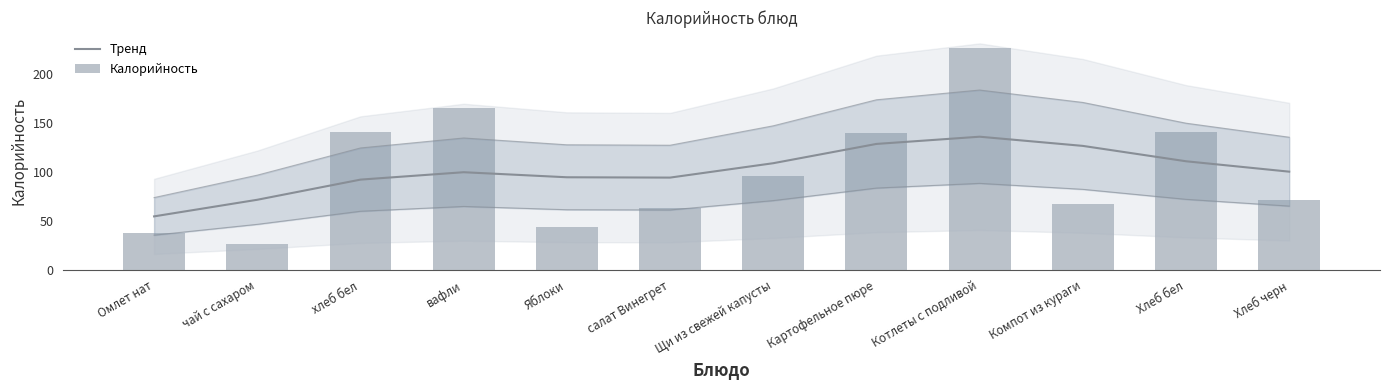

Which series has the largest total across all categories?

Тренд